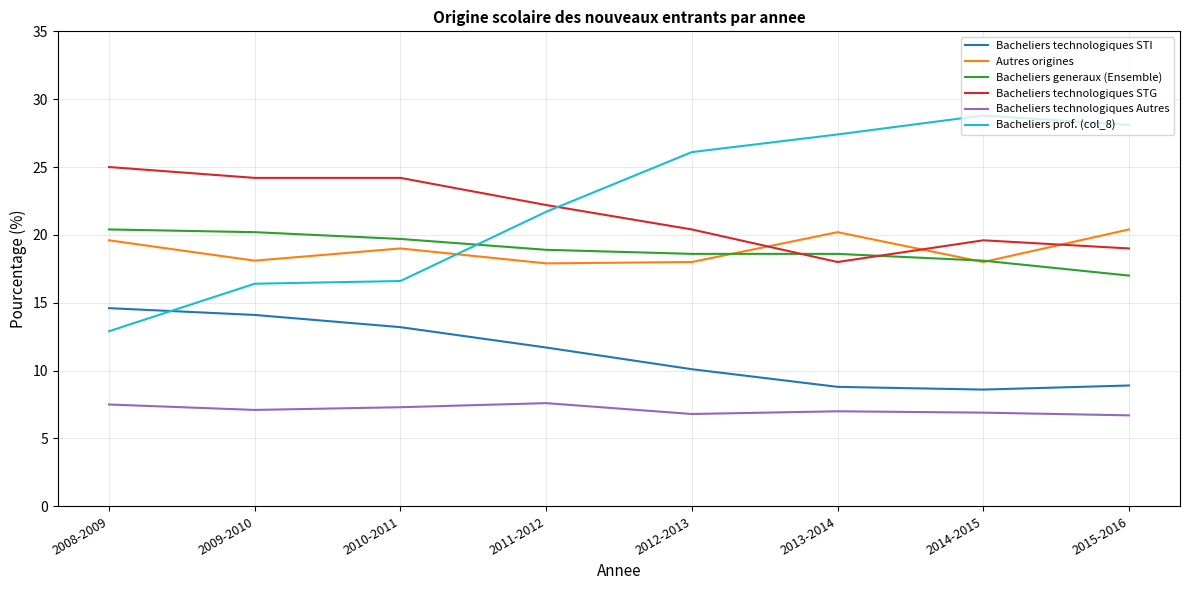

At which category does Autres origines reach its first local valley?

2009-2010